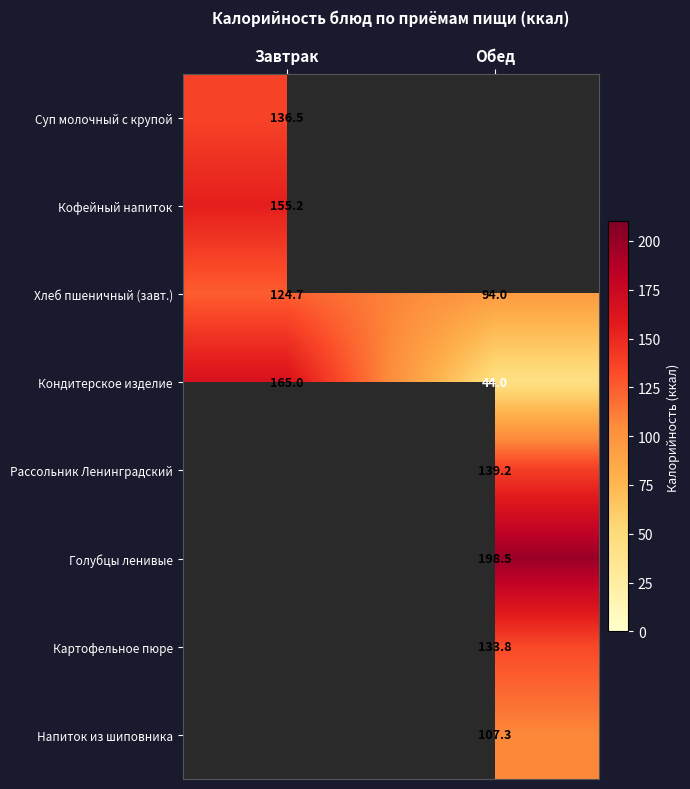

Count the number of categories in the chart.

2